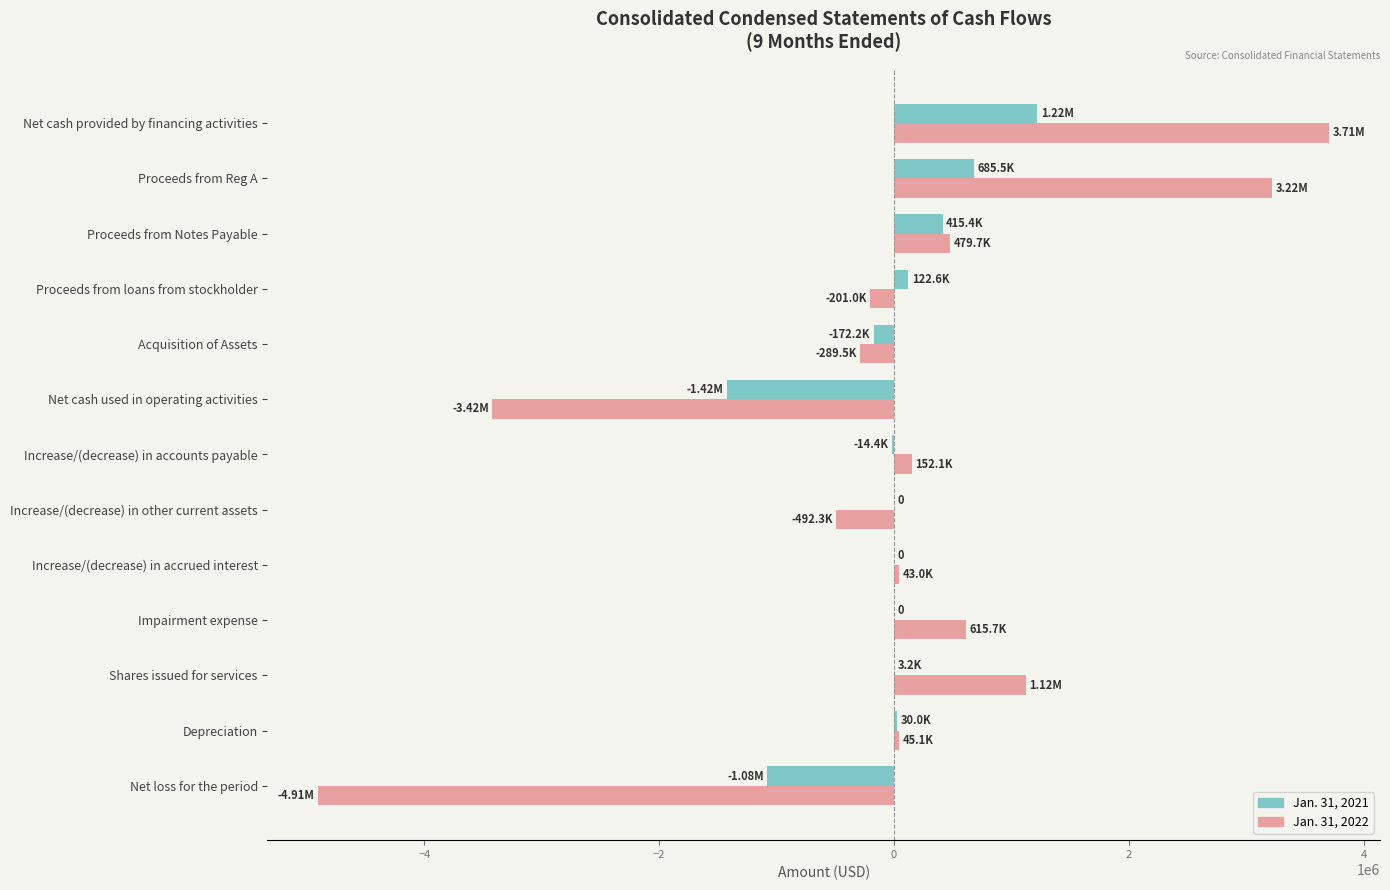

Is the value of Jan. 31, 2021 at Net loss for the period greater than the value of Jan. 31, 2022 at Increase/(decrease) in accounts payable?

No